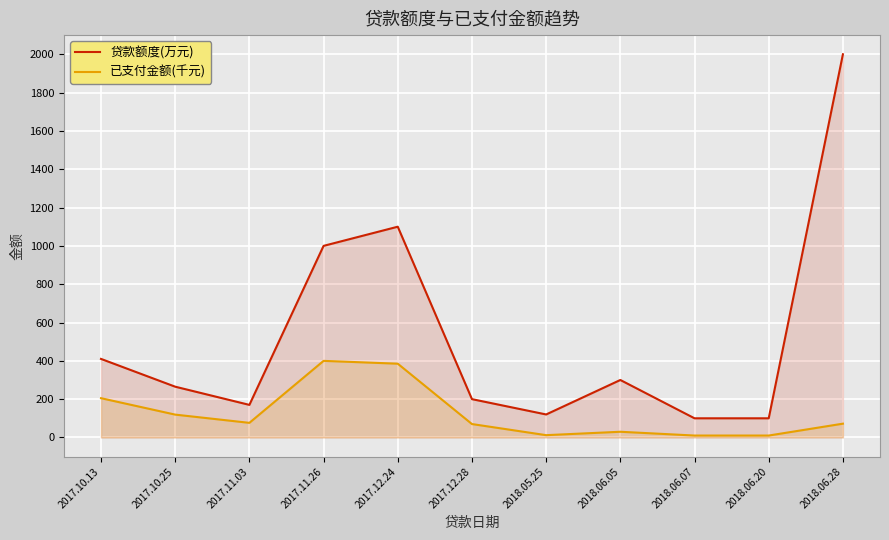

How many lines are shown in the chart?

2